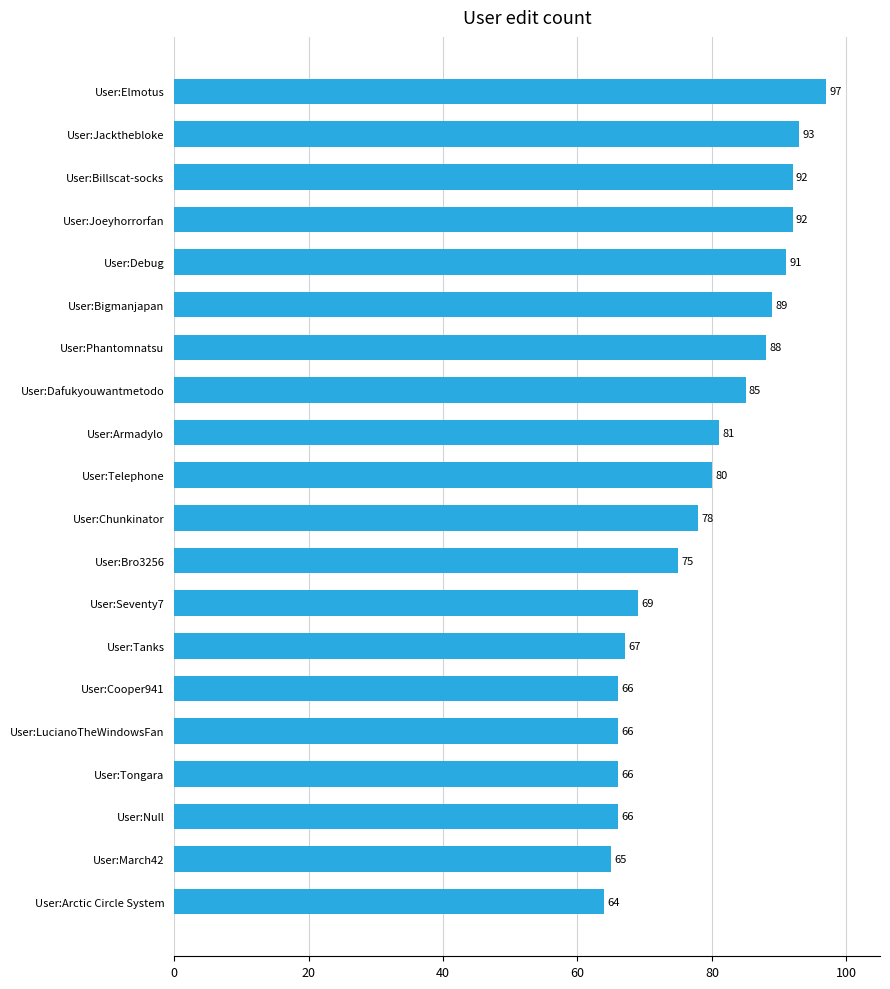

Which label corresponds to the smallest value in the chart?

User:Arctic Circle System